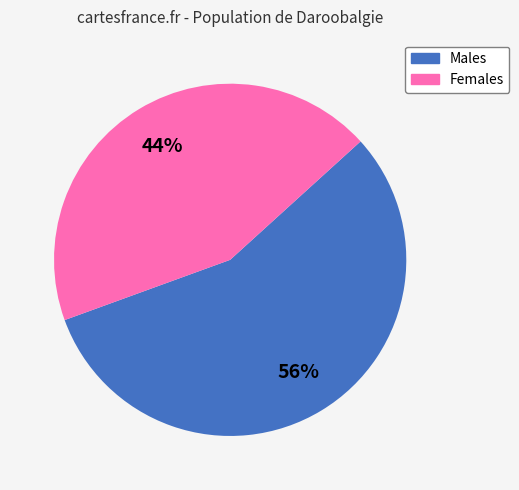

Approximately how many times larger is the value at Males compared to Females?

1.3